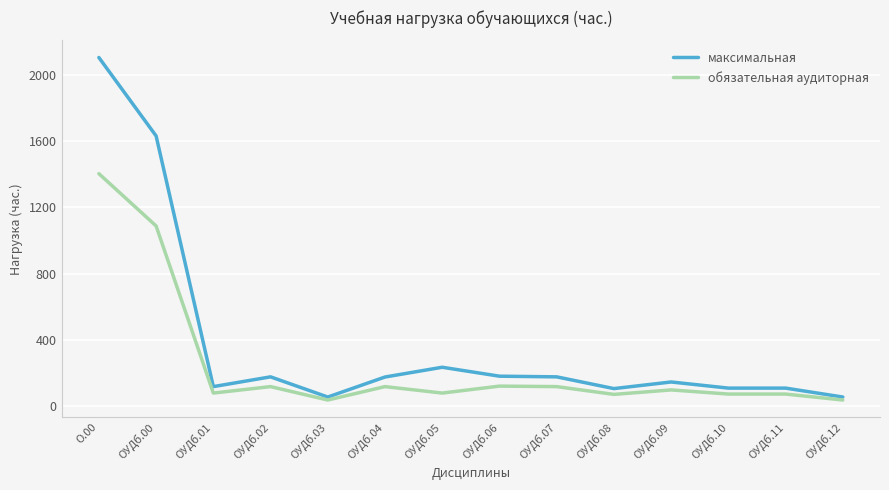

Rank the series by their average value, from lowest to highest.

обязательная аудиторная, максимальная